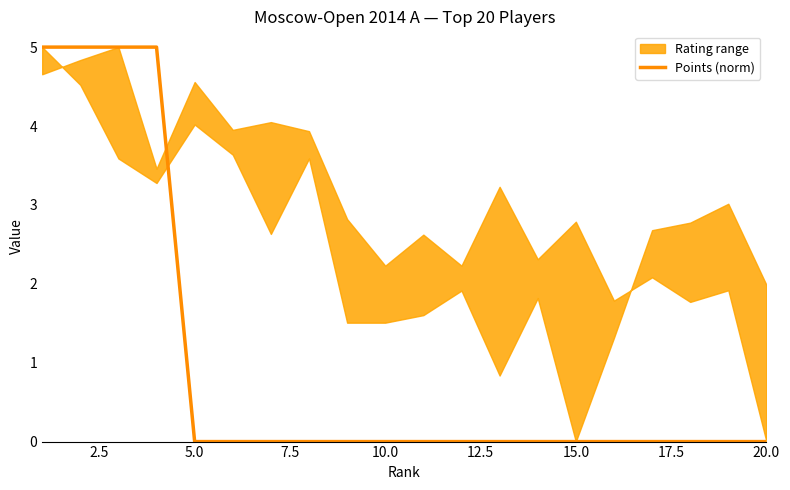

The Points (norm) series shows 0 at 5.0. True or false?

True